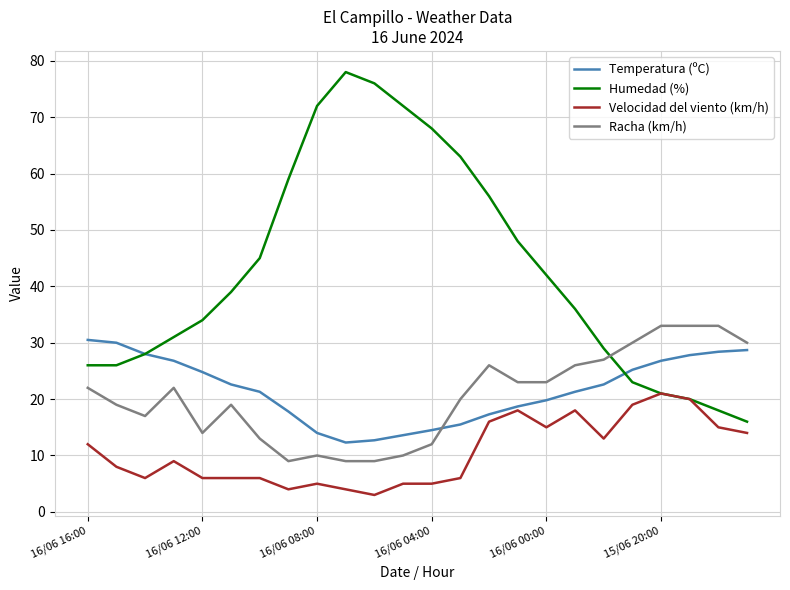

True or false: Racha (km/h) and Velocidad del viento (km/h) intersect in this chart.

False